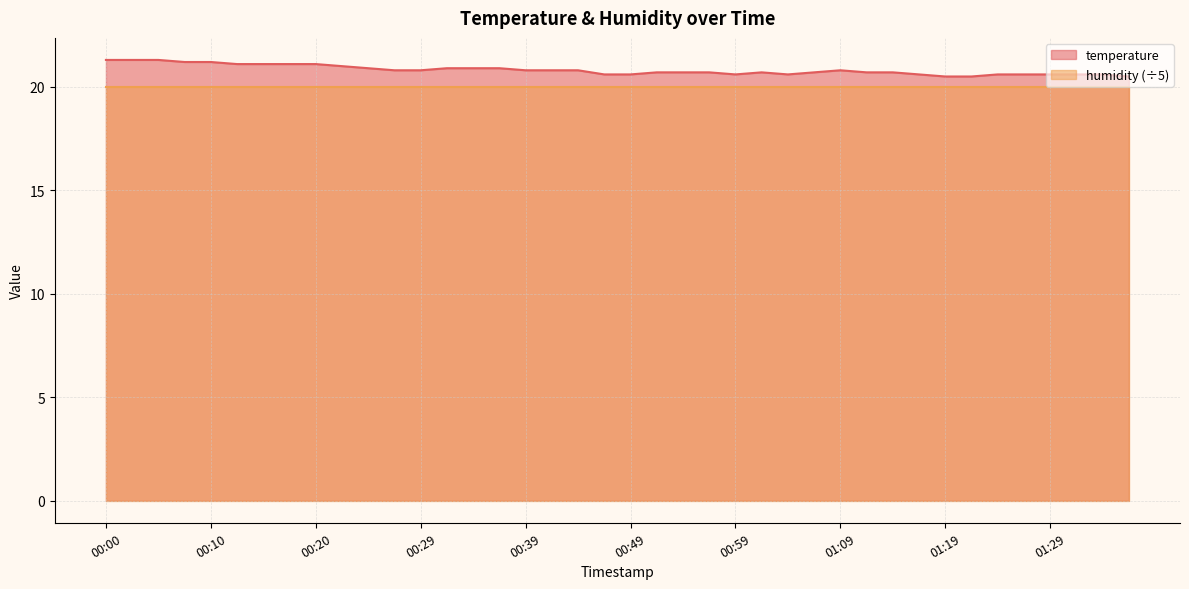

Is it true that the value at 00:54 is 5.2?

False